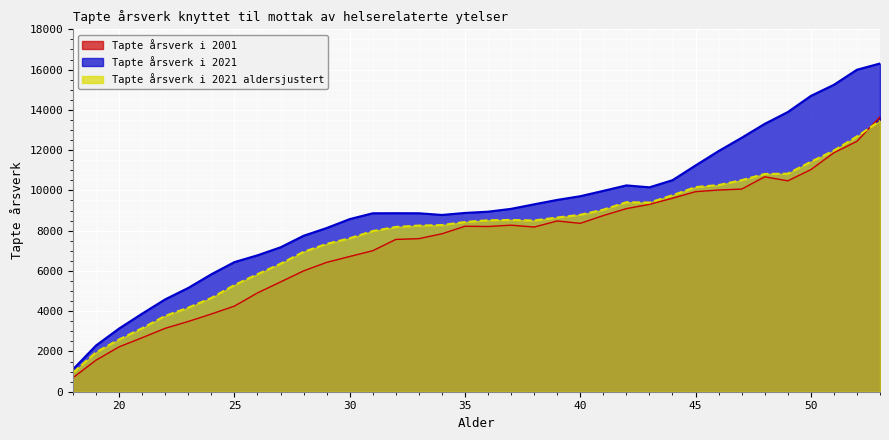

Reading right to left, what are all the values shown in this chart?

Tapte årsverk i 2001: 13651.8	12437.7	11869.0	11030.8	10475.0	10674.1	10064.6	10017.4	9935.8	9611.4	9305.1	9094.0	8749.6	8363.1	8481.7	8179.3	8272.0	8206.5	8219.2	7843.6	7603.4	7564.2	7003.1	6716.3	6424.2	6002.5	5452.2	4907.1	4253.1	3860.7	3490.1	3149.8	2684.0	2229.9	1568.2	697.4
Tapte årsverk i 2021: 16301.9	15992.3	15244.6	14690.9	13890.9	13303.9	12613.9	11953.4	11238.6	10507.0	10152.6	10247.7	9976.5	9710.8	9527.0	9307.7	9083.5	8941.6	8880.4	8779.7	8863.3	8865.8	8863.0	8573.4	8130.1	7746.1	7172.3	6775.4	6437.8	5833.4	5156.4	4589.1	3878.6	3139.9	2298.5	1112.7
Tapte årsverk i 2021 aldersjustert: 13456.0	12678.6	11978.2	11421.0	10830.5	10816.0	10508.4	10265.0	10164.0	9758.8	9396.3	9412.4	9042.5	8788.6	8652.7	8506.4	8532.9	8516.7	8430.4	8277.3	8254.1	8183.8	7979.6	7623.1	7343.0	6949.0	6356.9	5837.4	5299.6	4658.9	4175.3	3769.0	3155.8	2595.4	1961.8	942.6